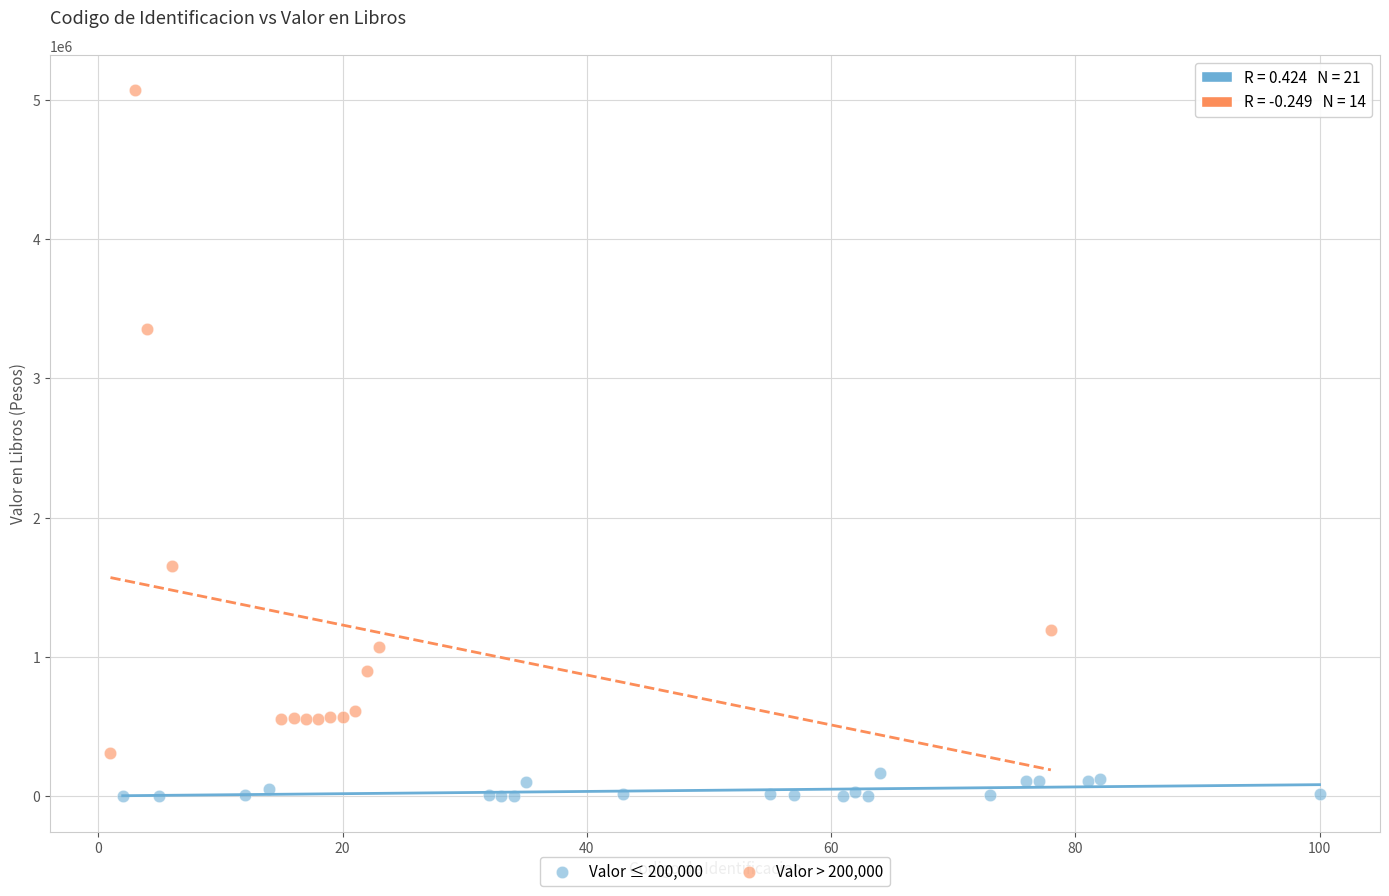

Which series contains the lowest Y value?

Valor ≤ 200,000